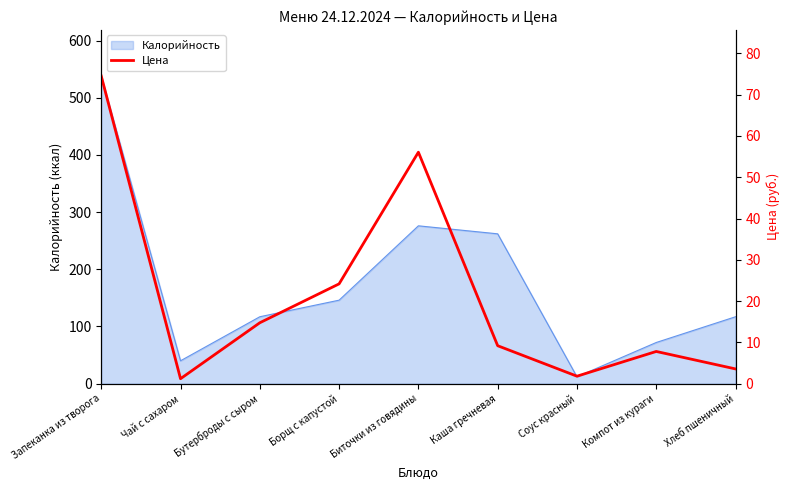

Reading right to left, list all the values displayed in this chart.

3.6	7.8	1.8	9.2	56.1	24.2	14.8	1.2	74.5